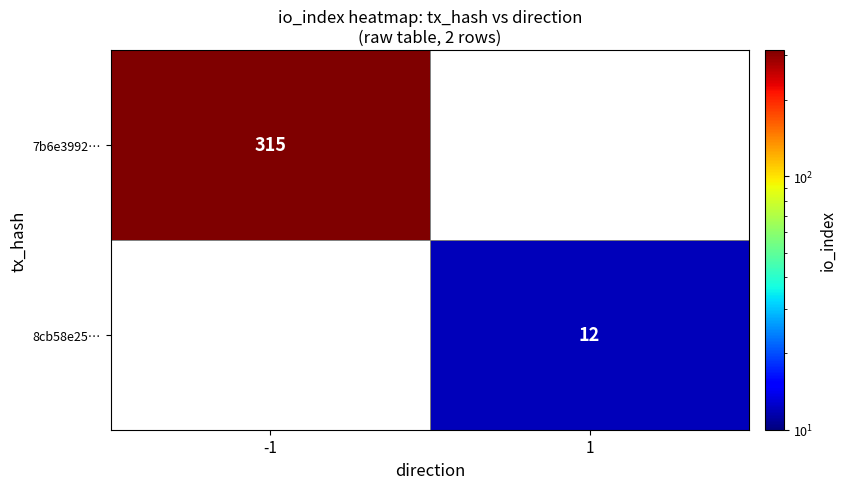

The value of 7b6e3992… at -1 is 127. True or false?

False